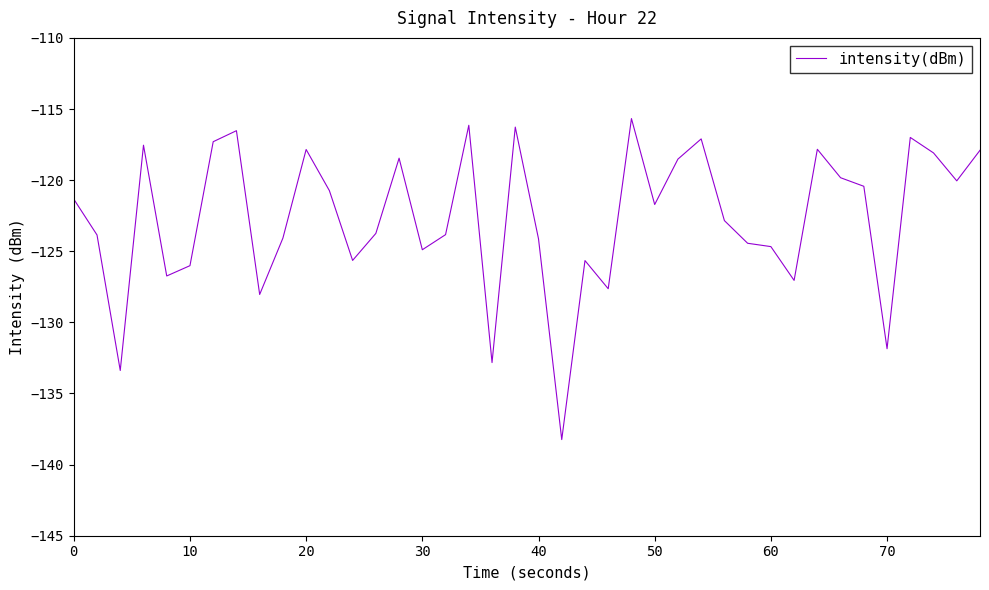

True or false: there are more than 0 points higher than both neighbors.

True